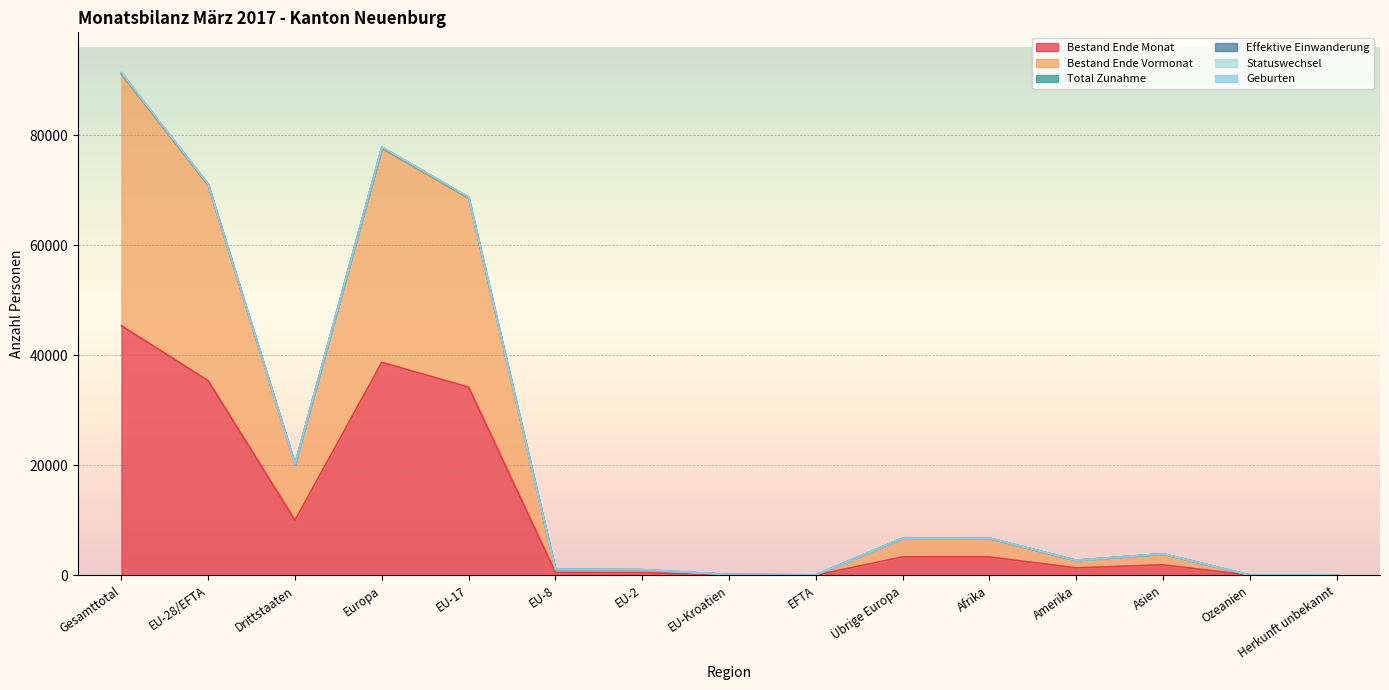

True or false: Effektive Einwanderung and Geburten intersect in this chart.

False